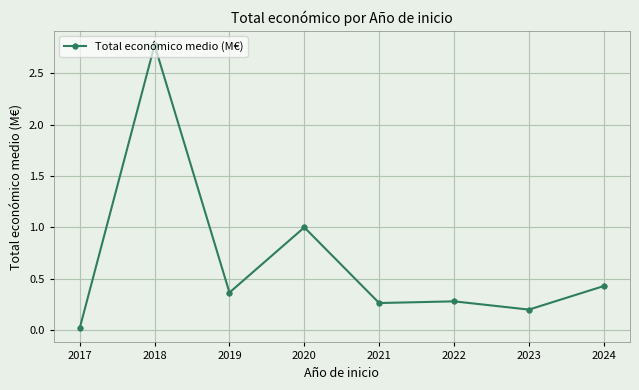

What is the difference between the maximum and second lowest values?

2.6